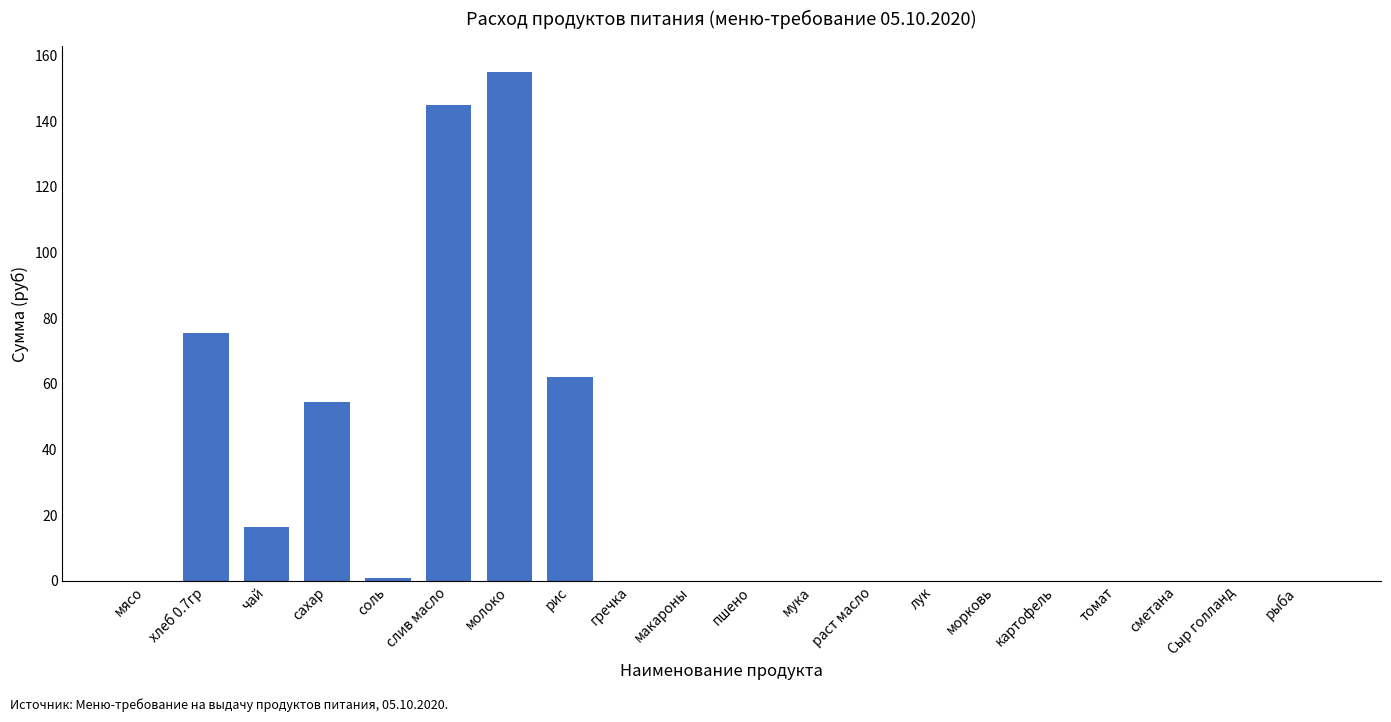

The chart shows a value of 62.0 at рис. True or false?

True